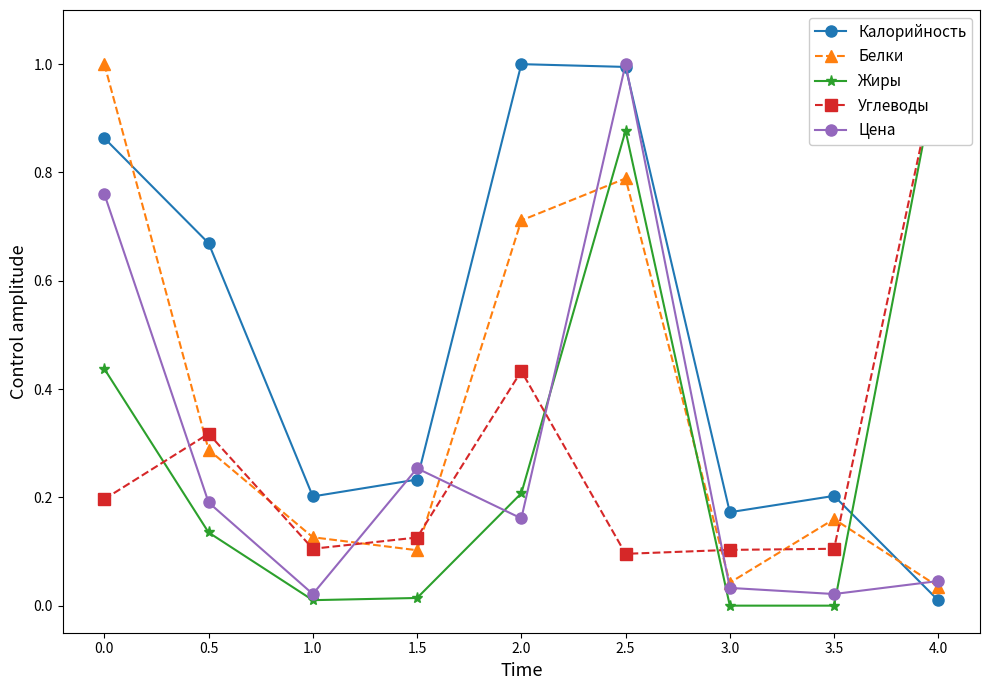

How many categories are shown in the chart?

9